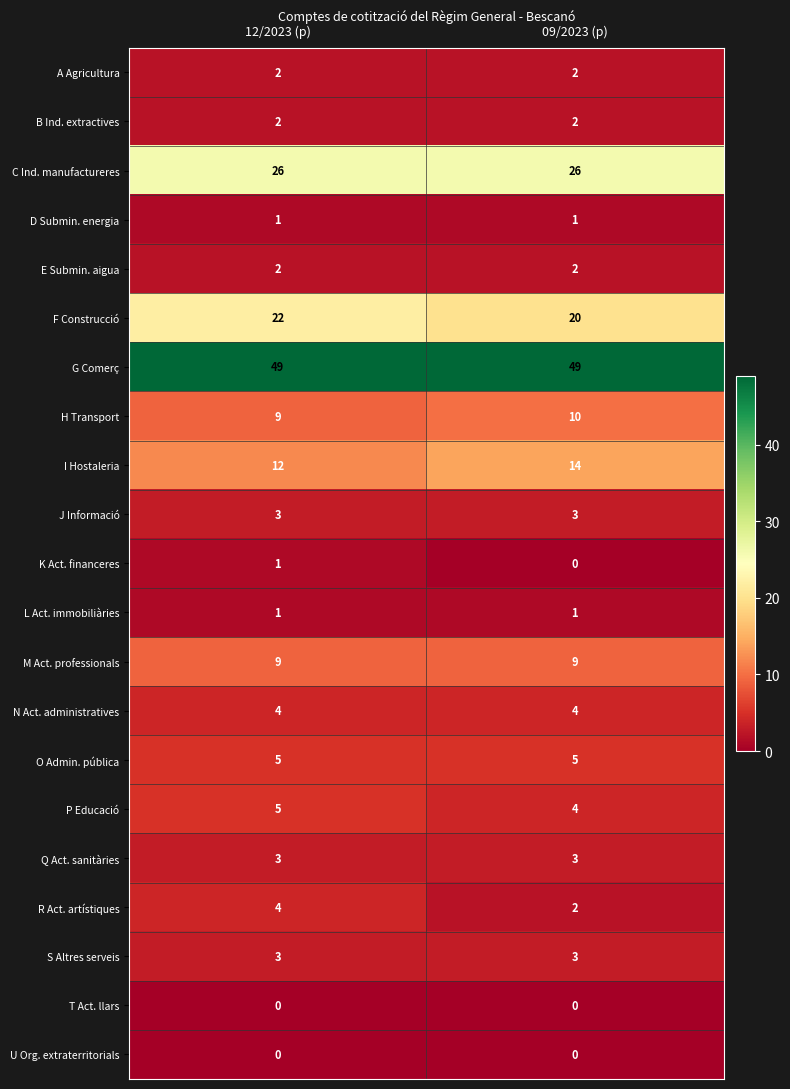

At how many categories does at least one series exceed 5?

2